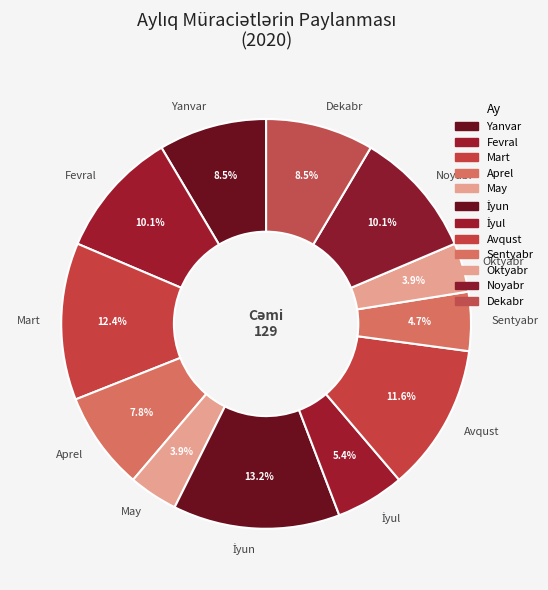

What percentage is the Aprel slice, to the nearest percent?

8%